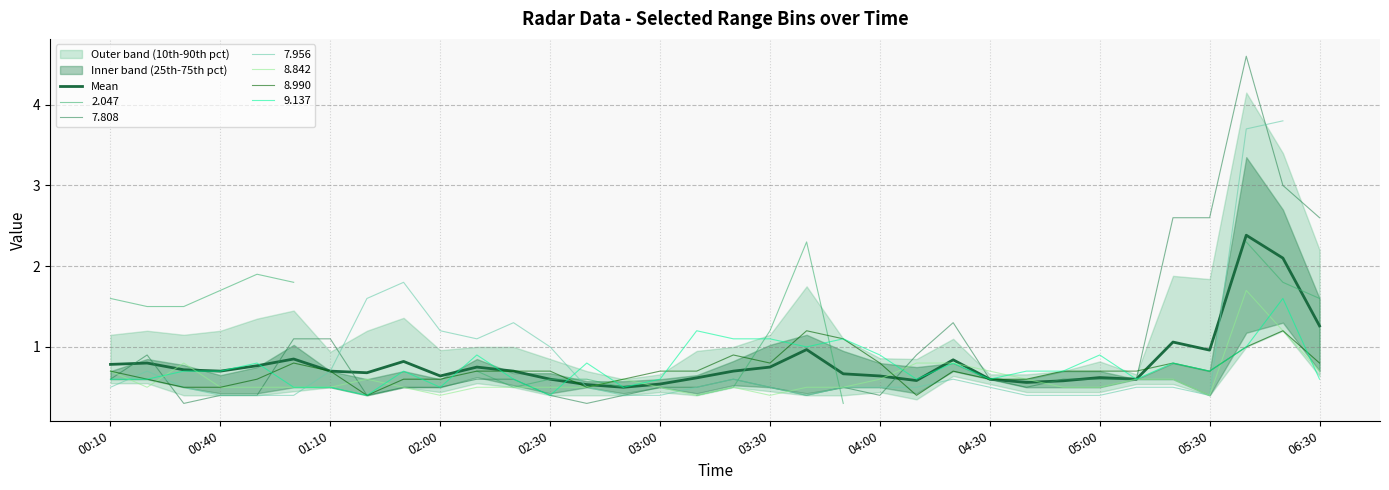

What position from the left is 25?

26